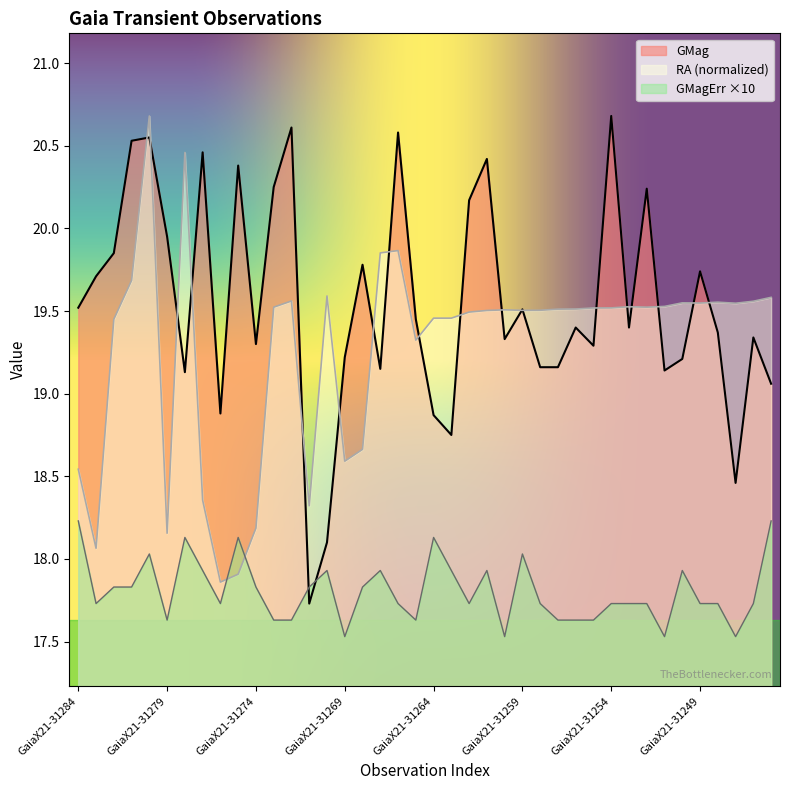

Does the chart display data point markers on the line(s)?

No